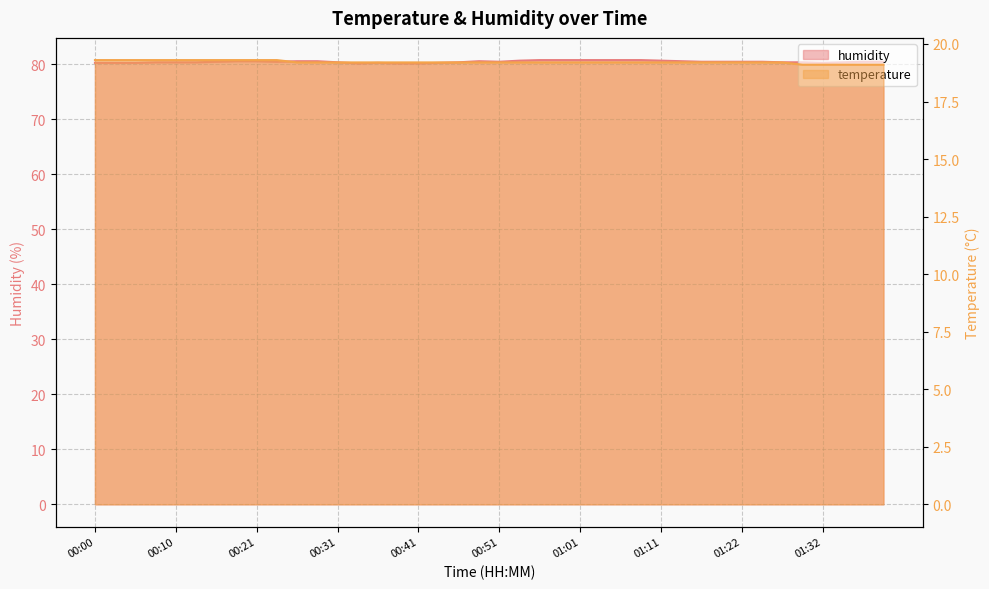

At which category does the chart reach its peak across all series?

00:56